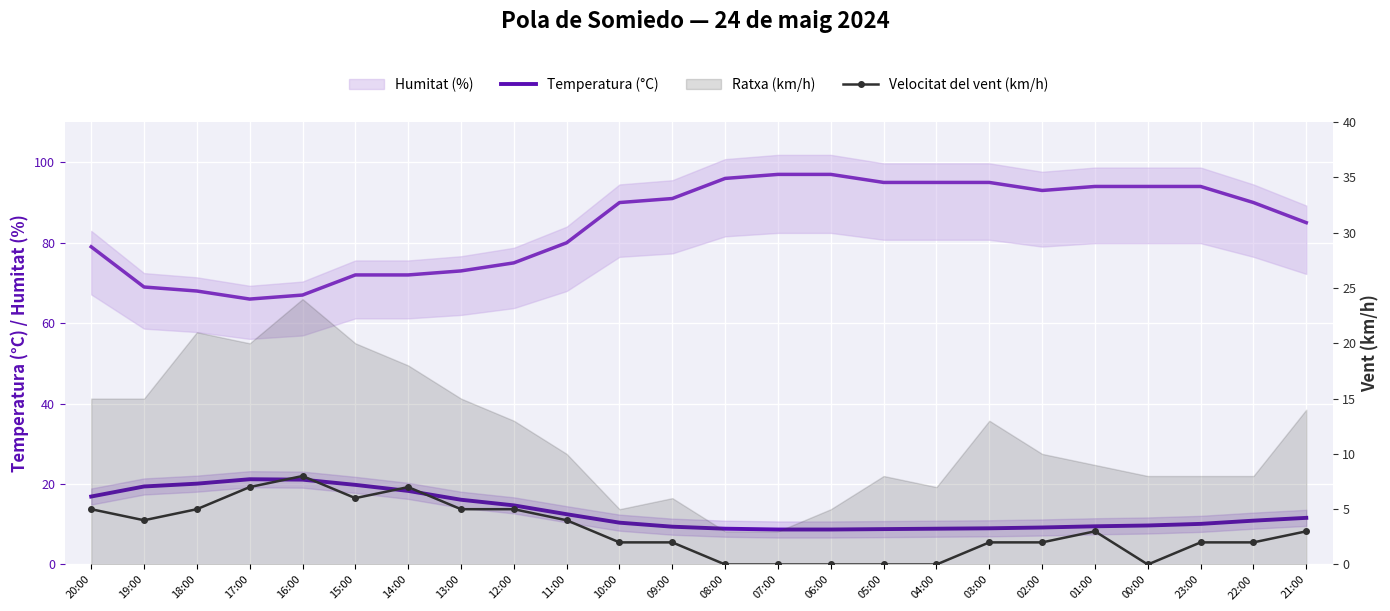

At which category does Velocitat del vent (km/h) reach its first local valley?

19:00